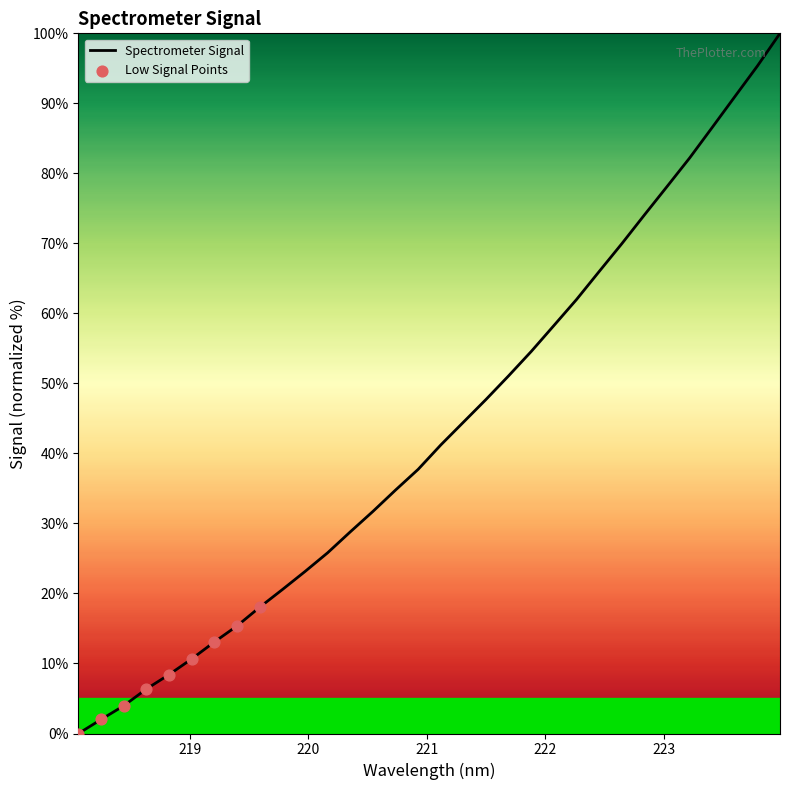

What is the difference between the maximum and minimum values?

100.0